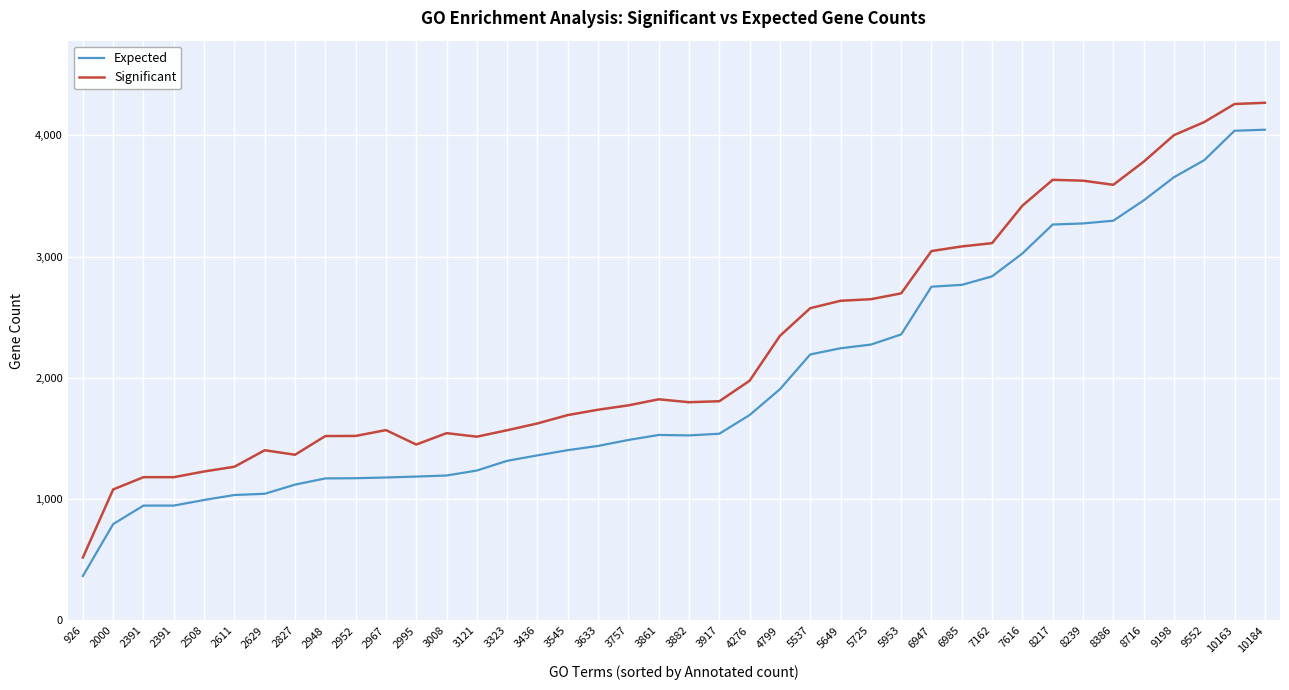

What is the difference between the second highest and second lowest values in the Significant series?

3177.0